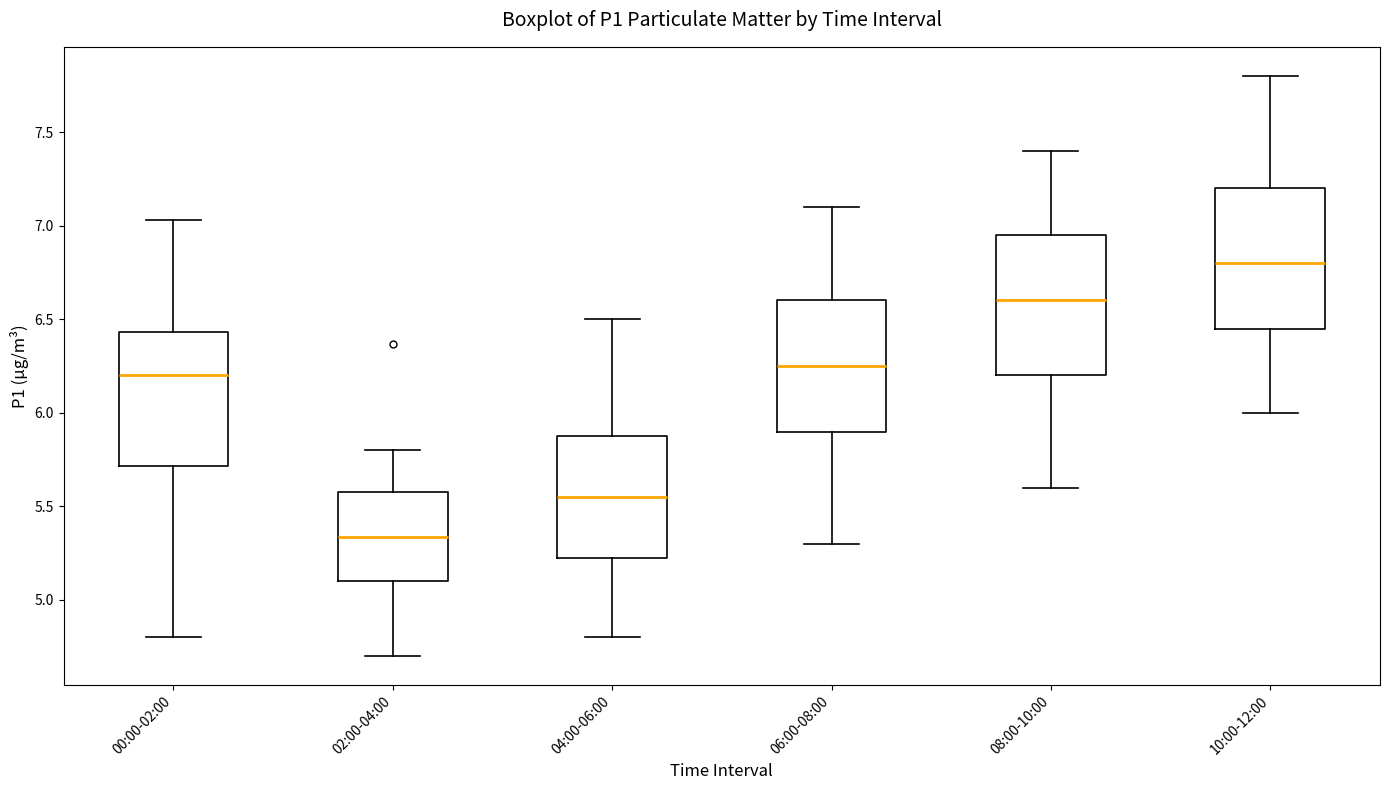

Reading left to right, transcribe this box plot: for each box, give where its median line is, the range the box spans, and where its two whiskers end, as read against the y-axis. The values are not printed on the chart, so give them approximately, as read against the axis.

00:00-02:00: median 6.20, box 5.70 to 6.45, whiskers 4.80 to 7.05
02:00-04:00: median 5.35, box 5.10 to 5.60, whiskers 4.70 to 5.80
04:00-06:00: median 5.55, box 5.25 to 5.90, whiskers 4.80 to 6.50
06:00-08:00: median 6.25, box 5.90 to 6.60, whiskers 5.30 to 7.10
08:00-10:00: median 6.60, box 6.20 to 6.95, whiskers 5.60 to 7.40
10:00-12:00: median 6.80, box 6.45 to 7.20, whiskers 6.00 to 7.80